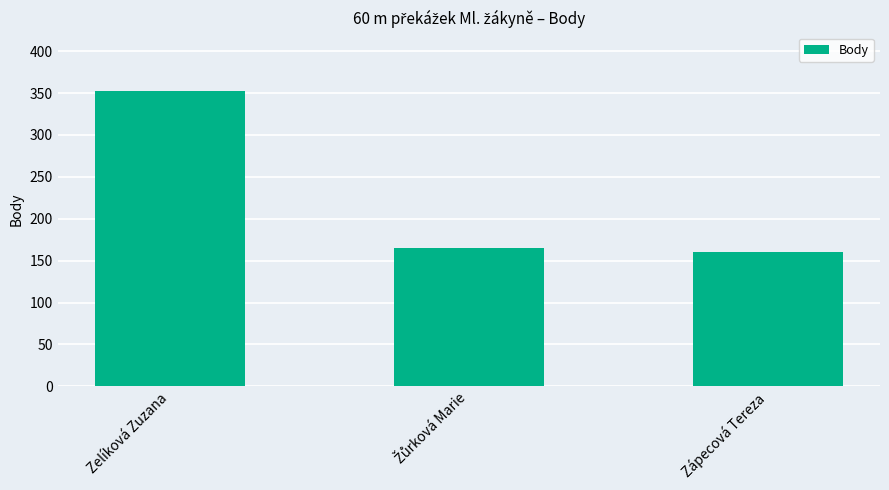

Read the value at Zápecová Tereza, to the nearest 50.

150